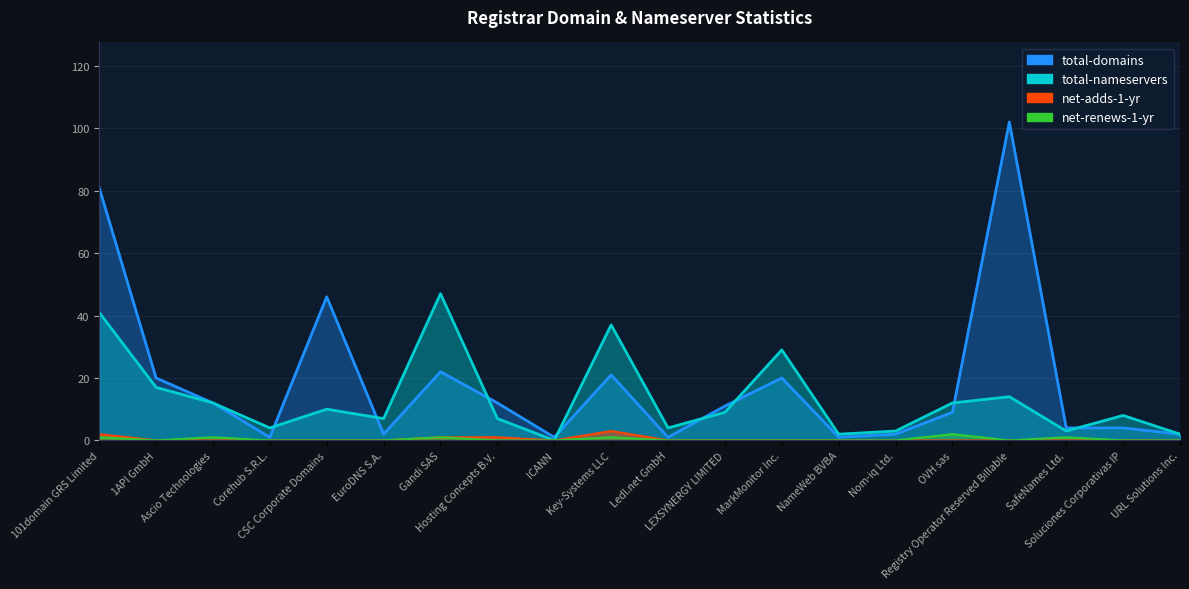

At which category does total-nameservers reach its first local peak?

CSC Corporate Domains